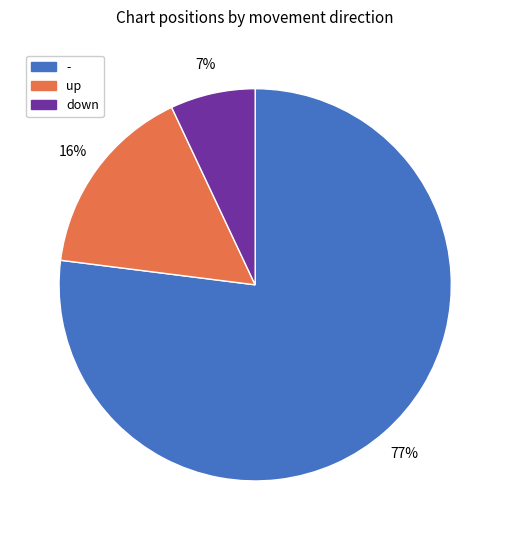

Is the sum of - and down greater than half?

Yes